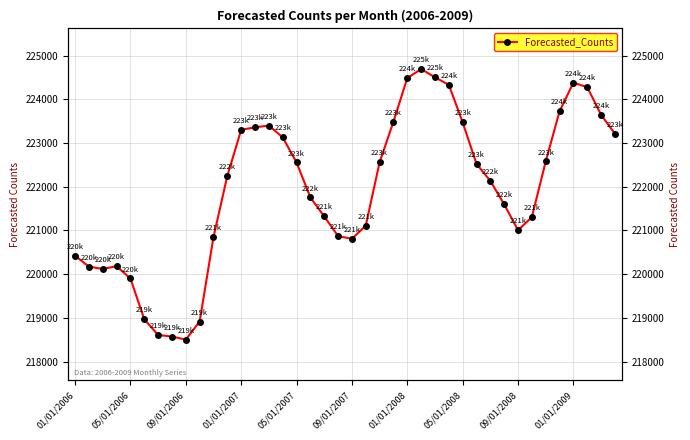

How many lines are shown in the chart?

1